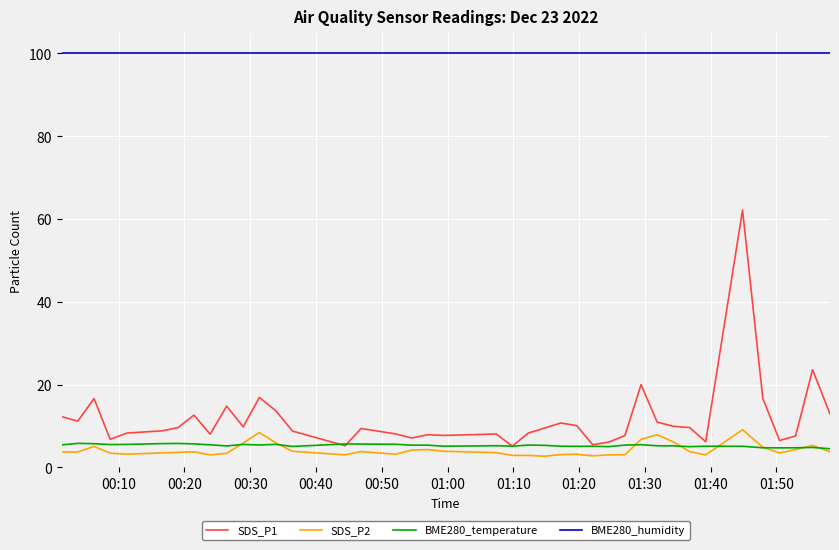

What is the maximum value shown in the chart?

100.0